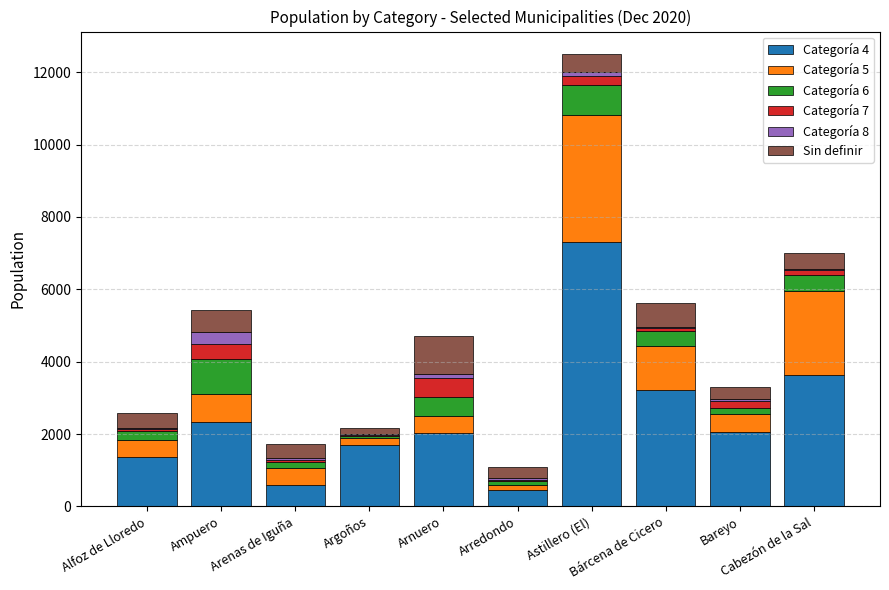

What is the label of the 8th bar from the left?

Bárcena de Cicero